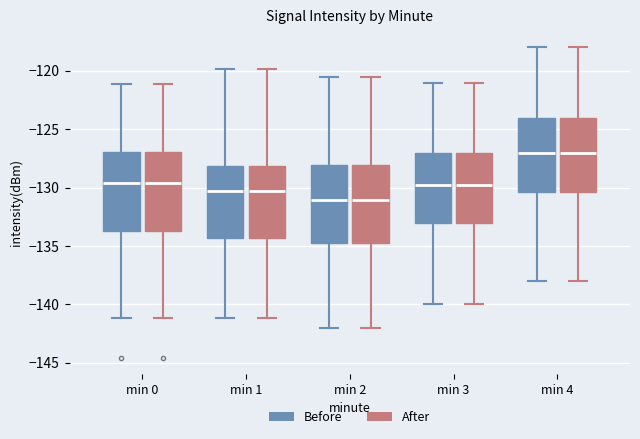

Reading left to right, transcribe this box plot: for each box, give where its median line is, the range the box spans, and where its two whiskers end, as read against the y-axis. The values are not printed on the chart, so give them approximately, as read against the axis.

min 0 (Before): median -129.5, box -133.5 to -127.0, whiskers -141.0 to -121.0
min 0 (After): median -129.5, box -133.5 to -127.0, whiskers -141.0 to -121.0
min 1 (Before): median -130.5, box -134.5 to -128.0, whiskers -141.0 to -120.0
min 1 (After): median -130.5, box -134.5 to -128.0, whiskers -141.0 to -120.0
min 2 (Before): median -131.0, box -135.0 to -128.0, whiskers -142.0 to -120.5
min 2 (After): median -131.0, box -135.0 to -128.0, whiskers -142.0 to -120.5
min 3 (Before): median -129.5, box -133.0 to -127.0, whiskers -140.0 to -121.0
min 3 (After): median -129.5, box -133.0 to -127.0, whiskers -140.0 to -121.0
min 4 (Before): median -127.0, box -130.5 to -124.0, whiskers -138.0 to -118.0
min 4 (After): median -127.0, box -130.5 to -124.0, whiskers -138.0 to -118.0